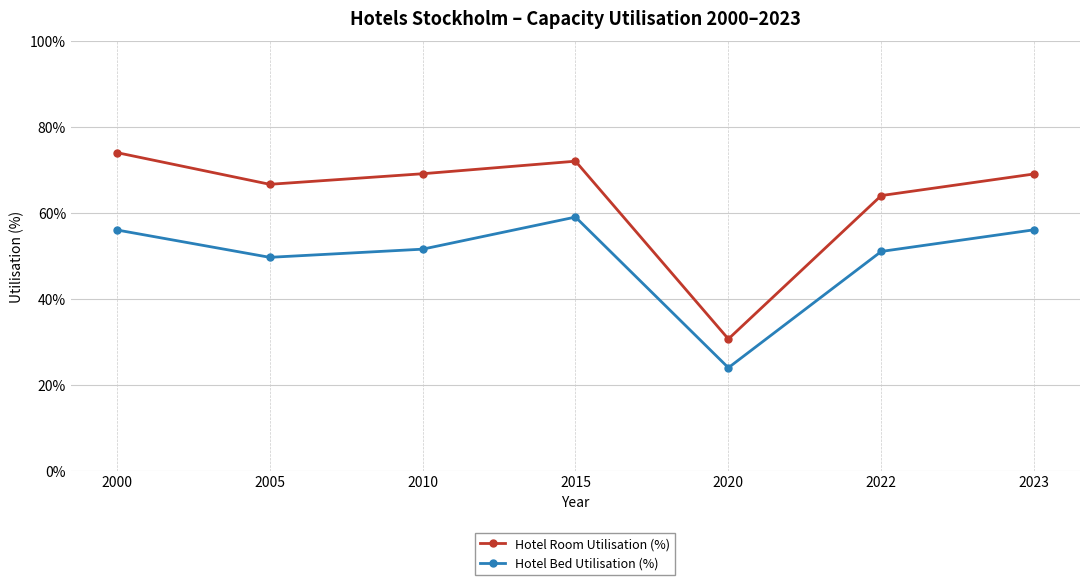

At which label does Hotel Bed Utilisation (%) reach its minimum?

2020